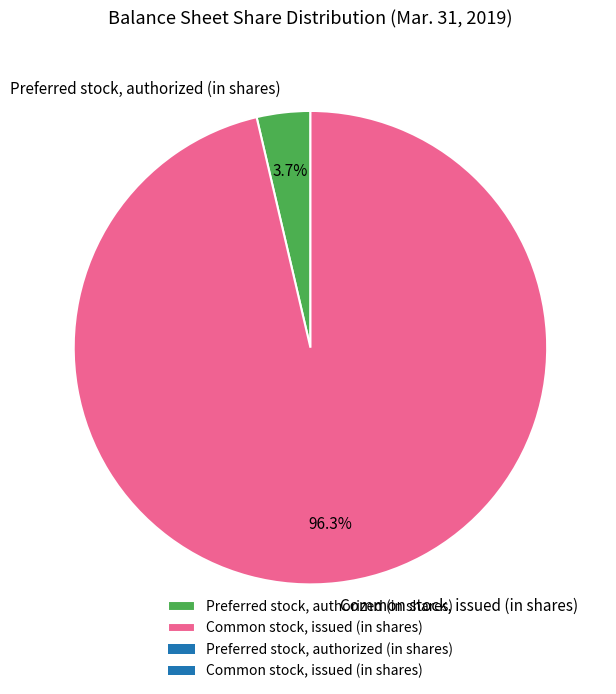

Does Preferred stock, authorized (in shares) represent more than half of the total?

No